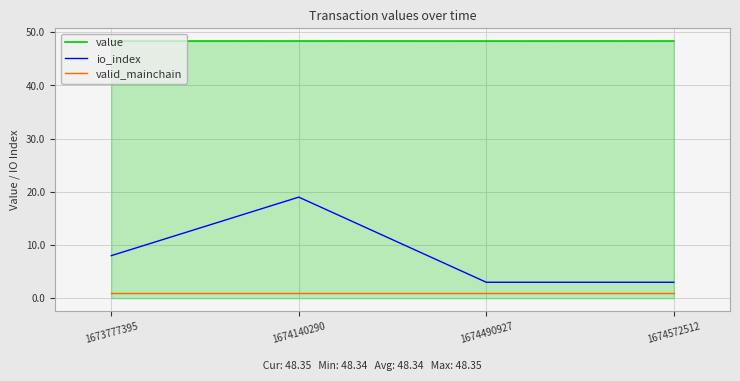

At which label does io_index reach its peak?

1674140290